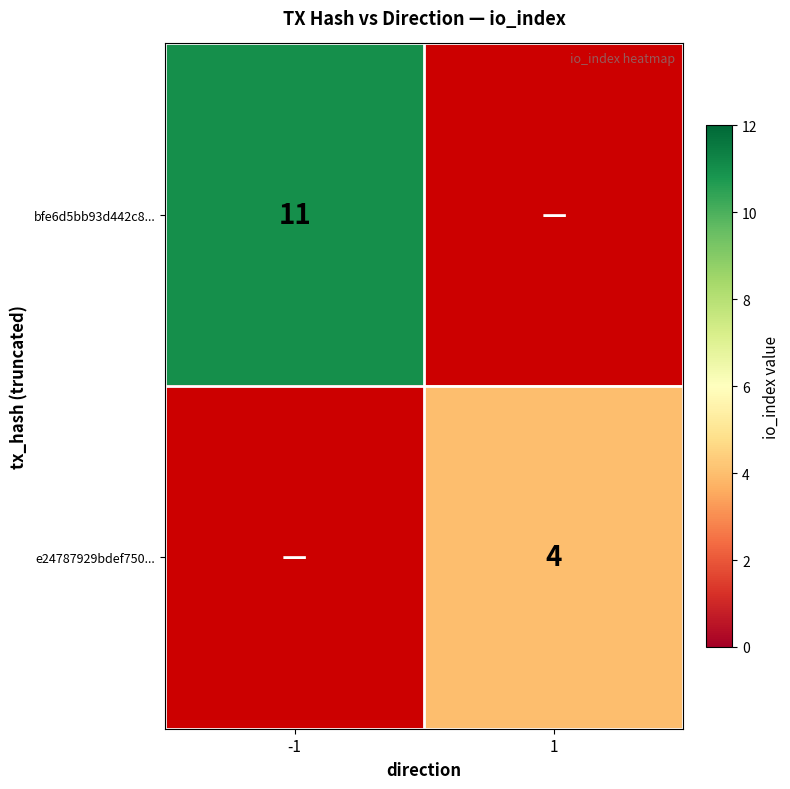

The e24787929bdef750... series shows 4 at 1. True or false?

True